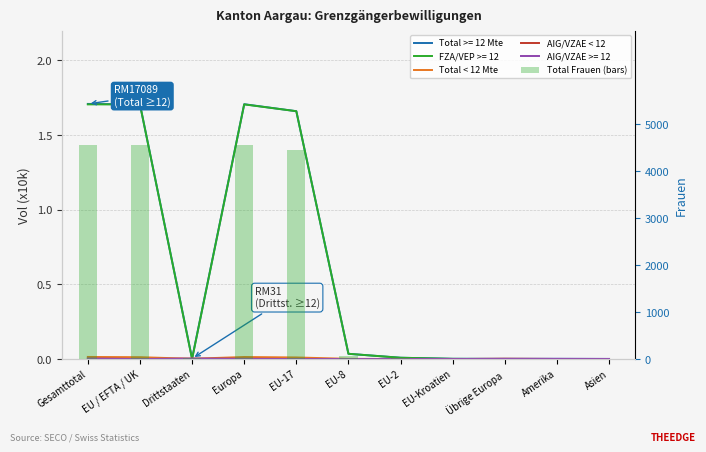

At which label does Total Frauen first exceed 25?

Gesamttotal